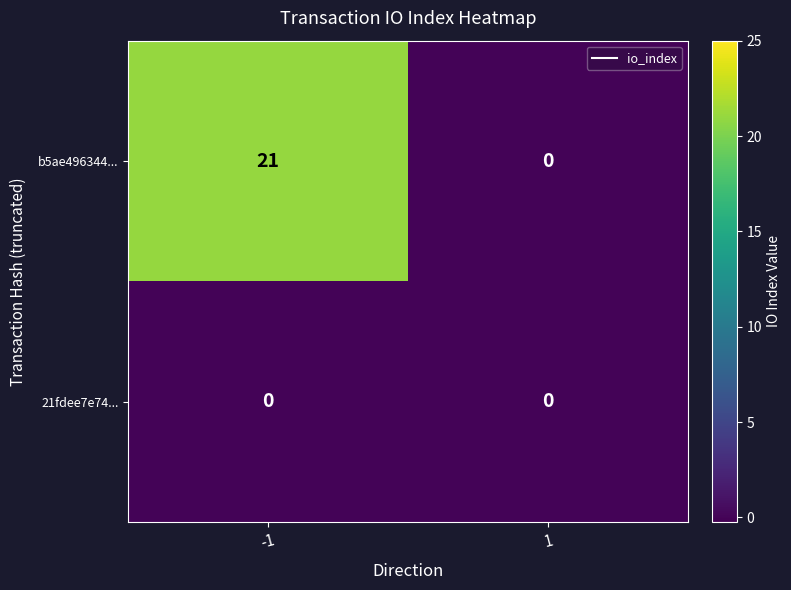

Is it true that b5ae496344... equals 28 at -1?

False